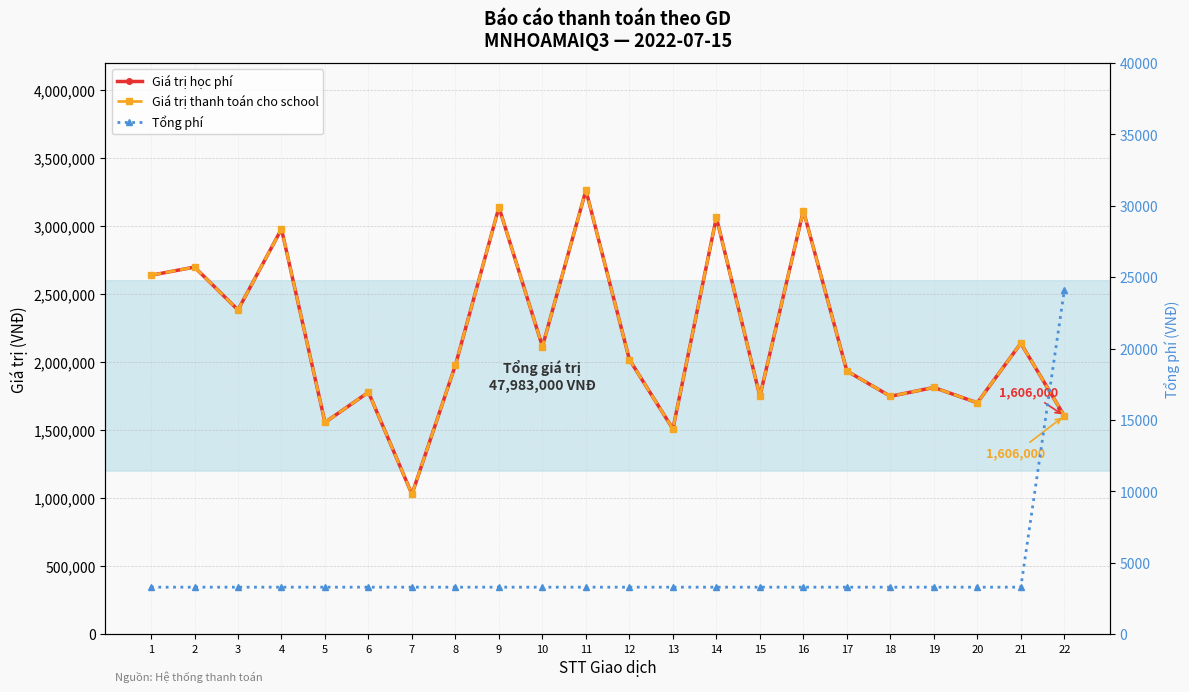

Is this an area chart (filled region under the line)?

No